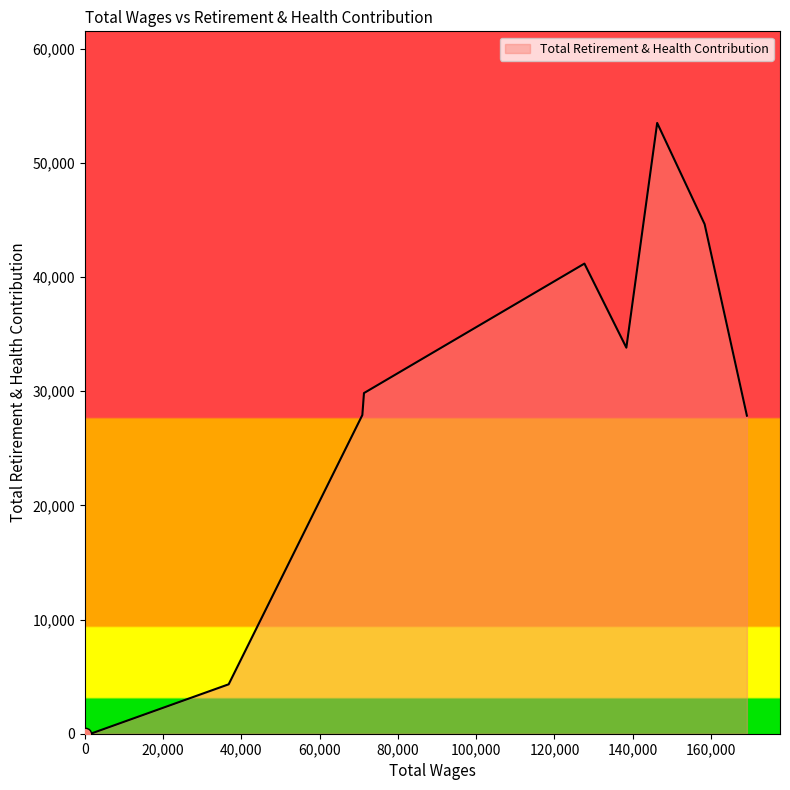

What is the maximum value shown in the chart?

53507